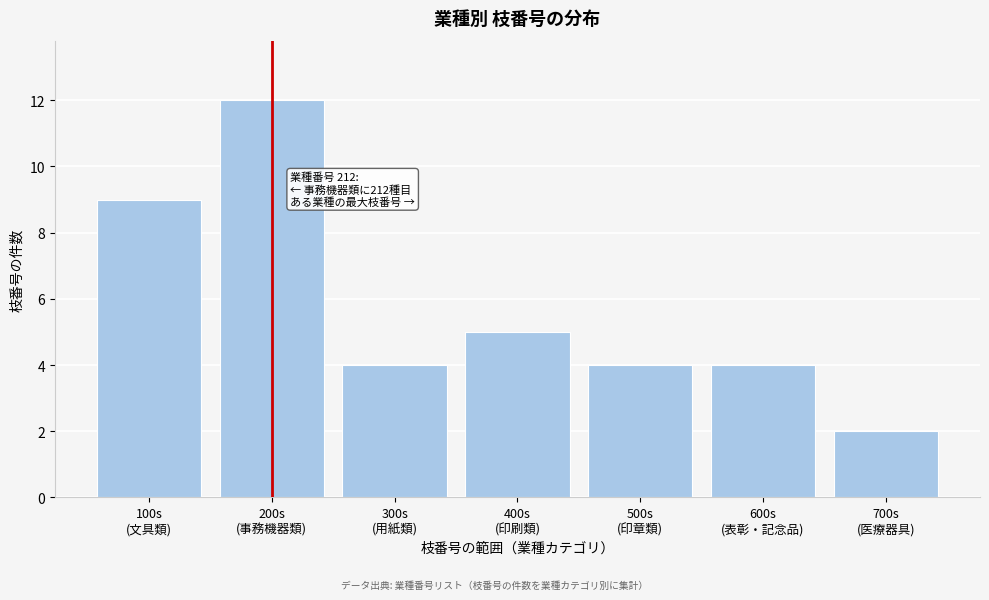

Reading right to left, extract all data points from this chart.

2	4	4	5	4	12	9